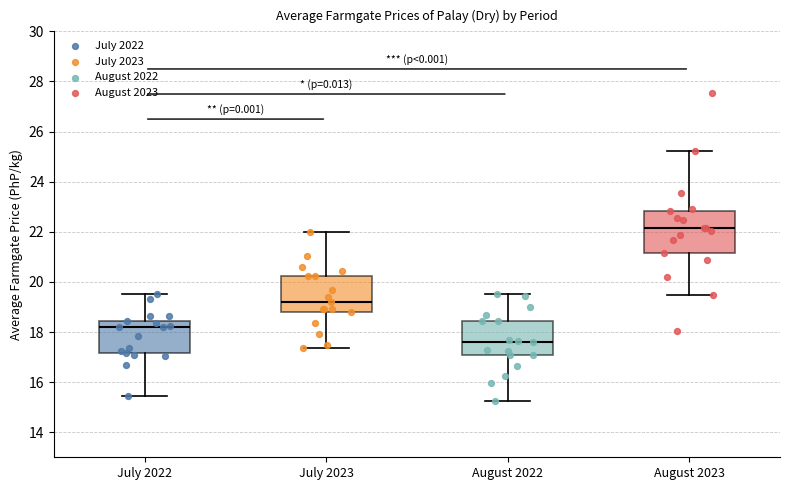

Where does the upper whisker of the box for August 2023 end on the y-axis? The values are not printed on the chart, so give them approximately, as read against the axis.

25.2